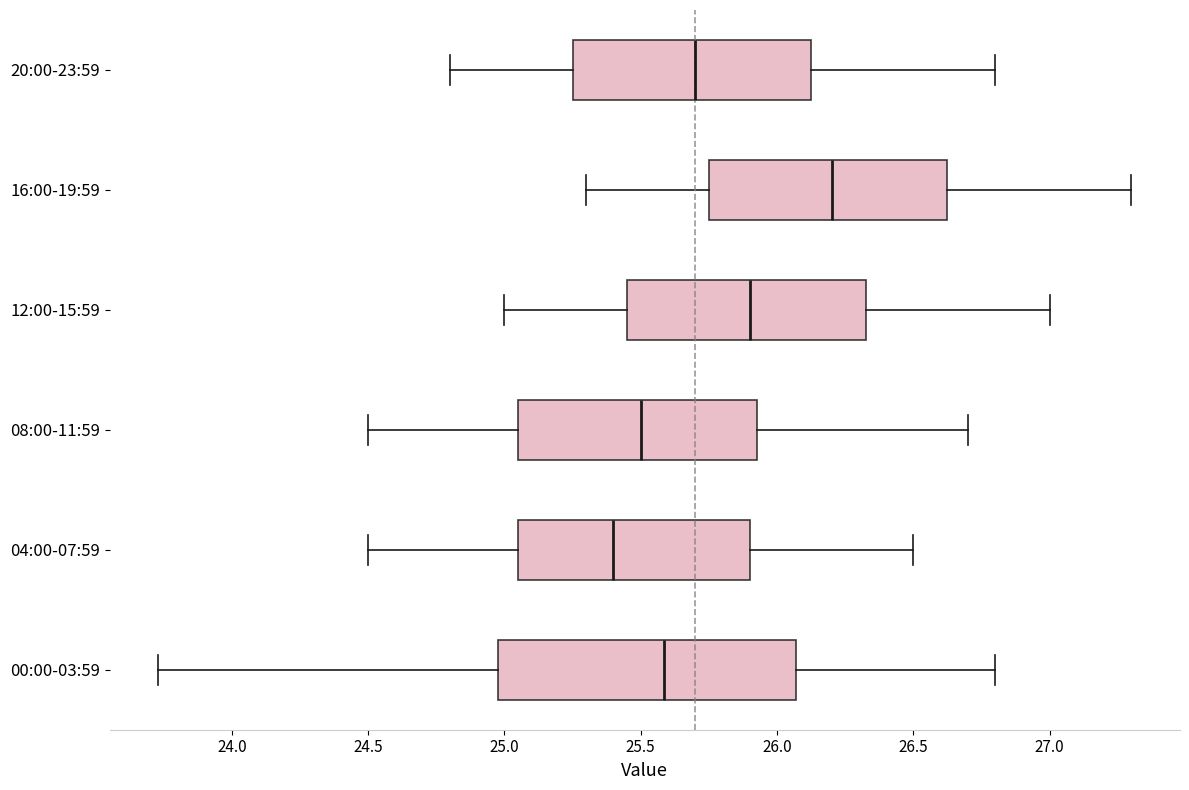

Reading bottom to top, read every box against the x-axis: the position of its median line, the range the box covers, and the ends of its whiskers. The values are not printed on the chart, so give them approximately, as read against the axis.

00:00-03:59: median 25.60, box 25.00 to 26.05, whiskers 23.75 to 26.80
04:00-07:59: median 25.40, box 25.05 to 25.90, whiskers 24.50 to 26.50
08:00-11:59: median 25.50, box 25.05 to 25.95, whiskers 24.50 to 26.70
12:00-15:59: median 25.90, box 25.45 to 26.35, whiskers 25.00 to 27.00
16:00-19:59: median 26.20, box 25.75 to 26.65, whiskers 25.30 to 27.30
20:00-23:59: median 25.70, box 25.25 to 26.15, whiskers 24.80 to 26.80